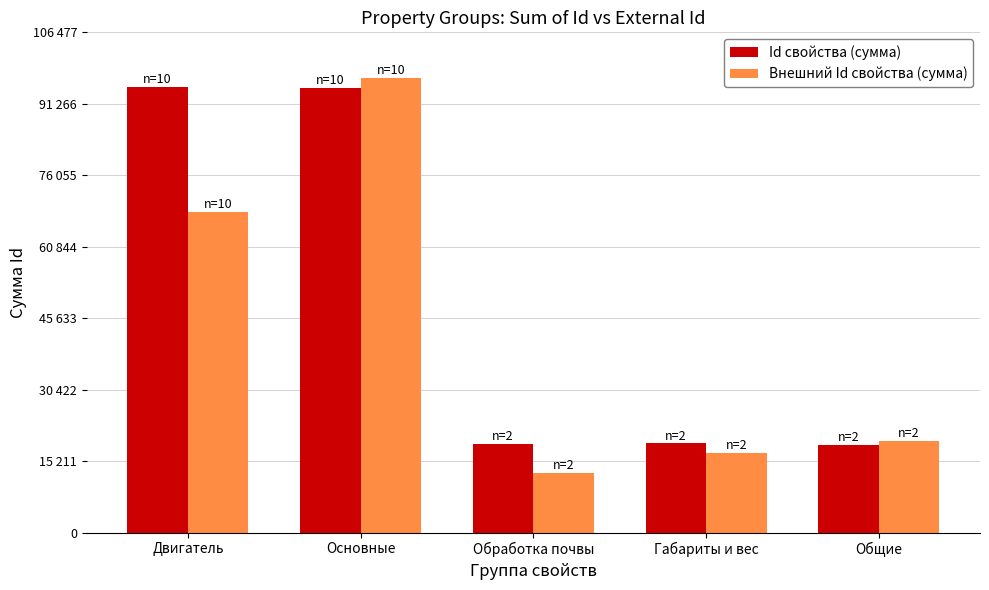

Does the chart contain stacked bars?

No